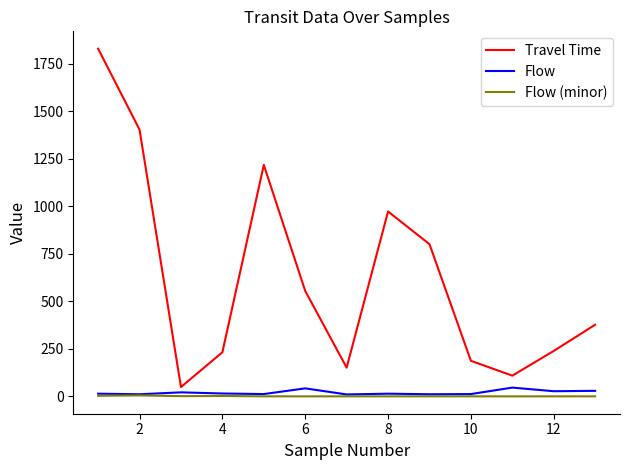

True or false: Travel Time and Flow (minor) cross at least once.

False